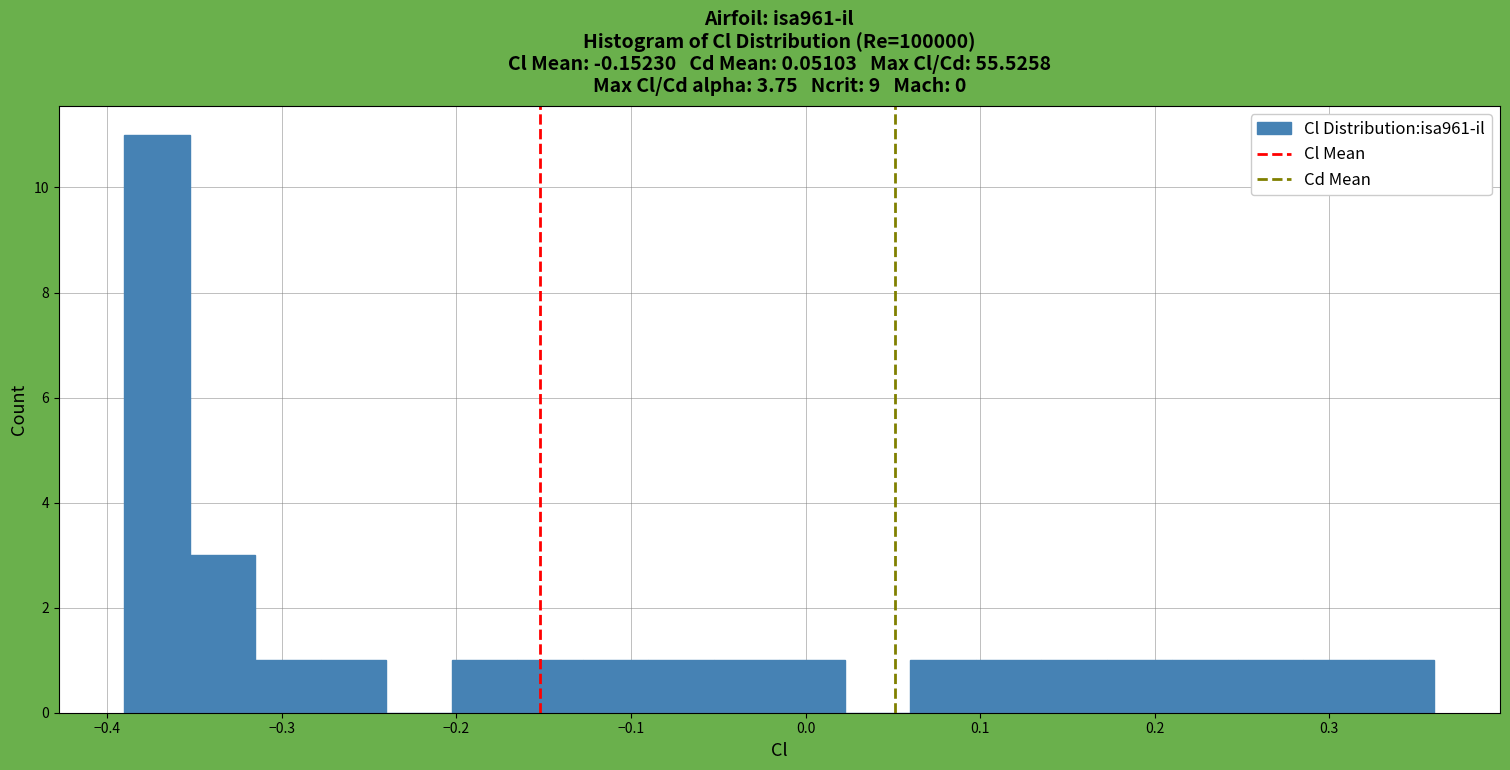

Read against the x-axis, roughly where is the centre of the tallest bar?

-0.37